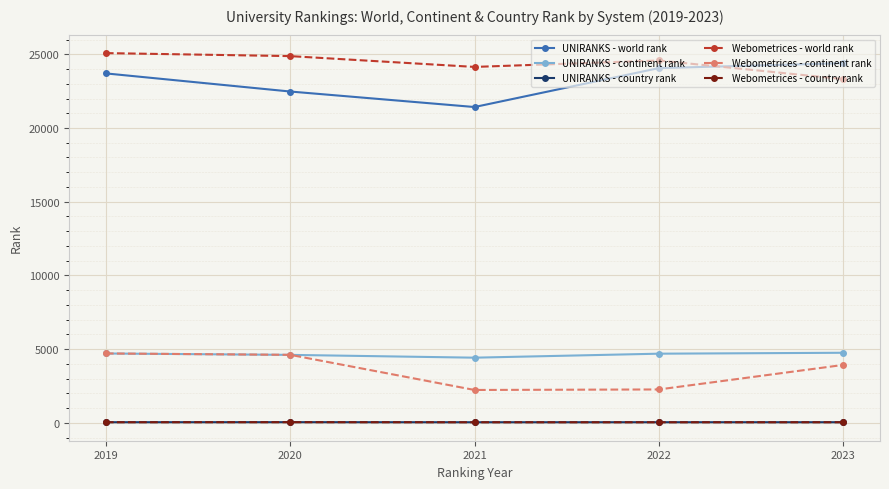

What is the total value across all series at 2020?

56651